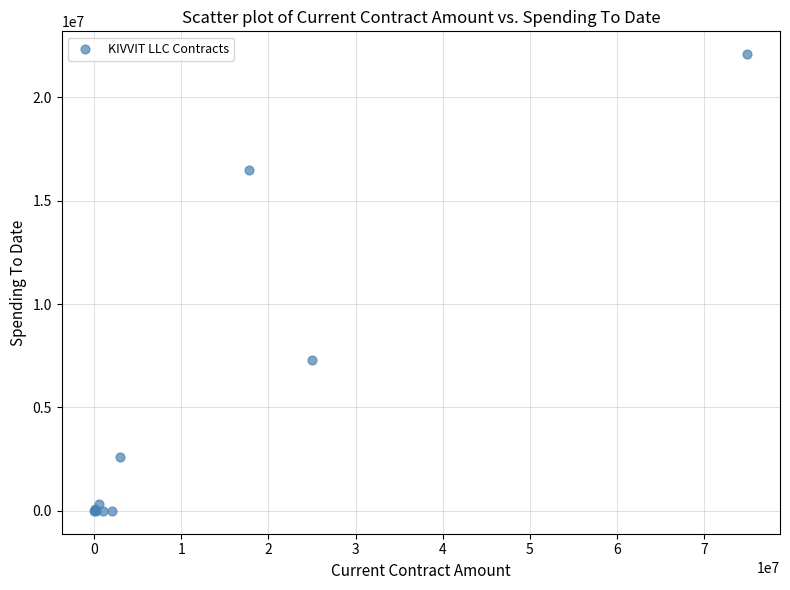

What Y value in the scatter plot is closest to 11040174?

7300000.0